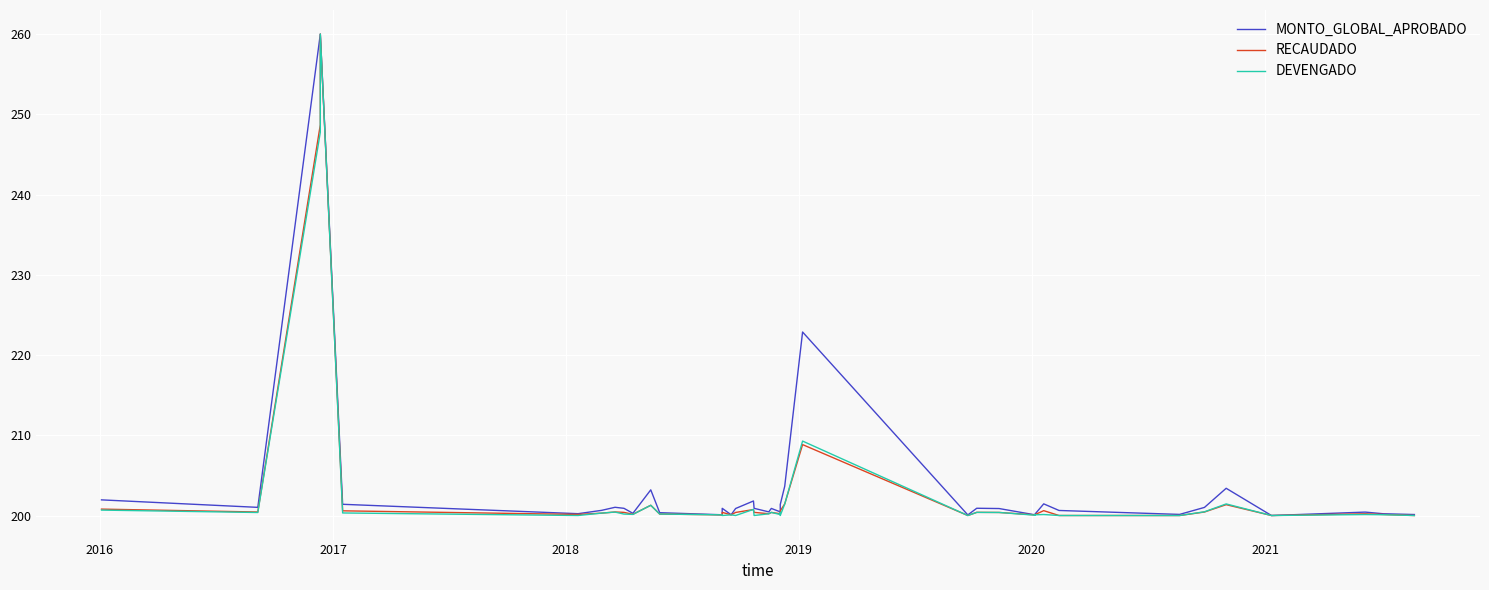

At how many categories does at least one series exceed 253?

2